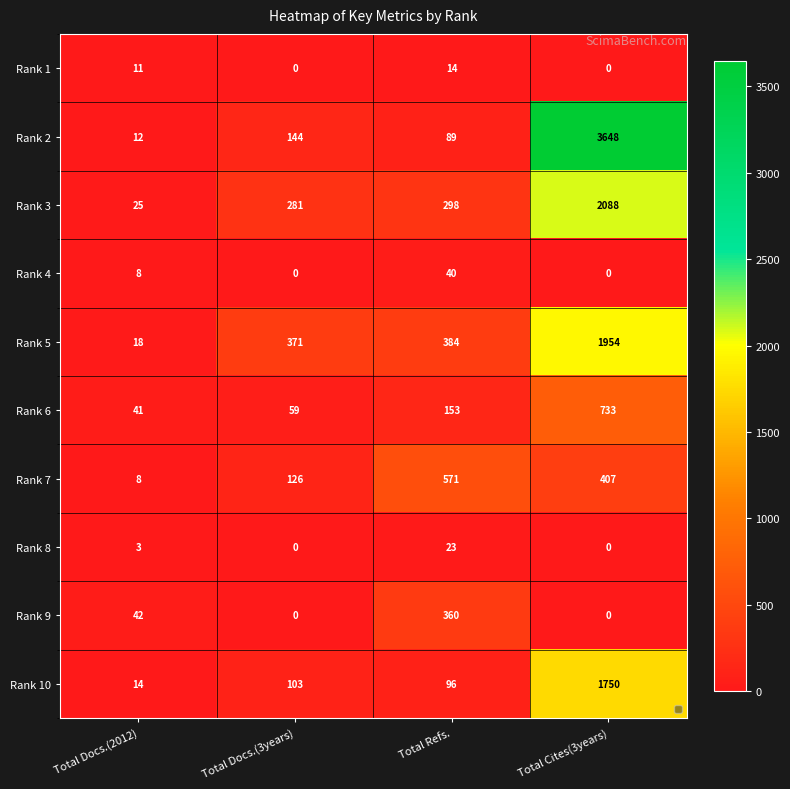

What is the average value of the Rank 2 series?

973